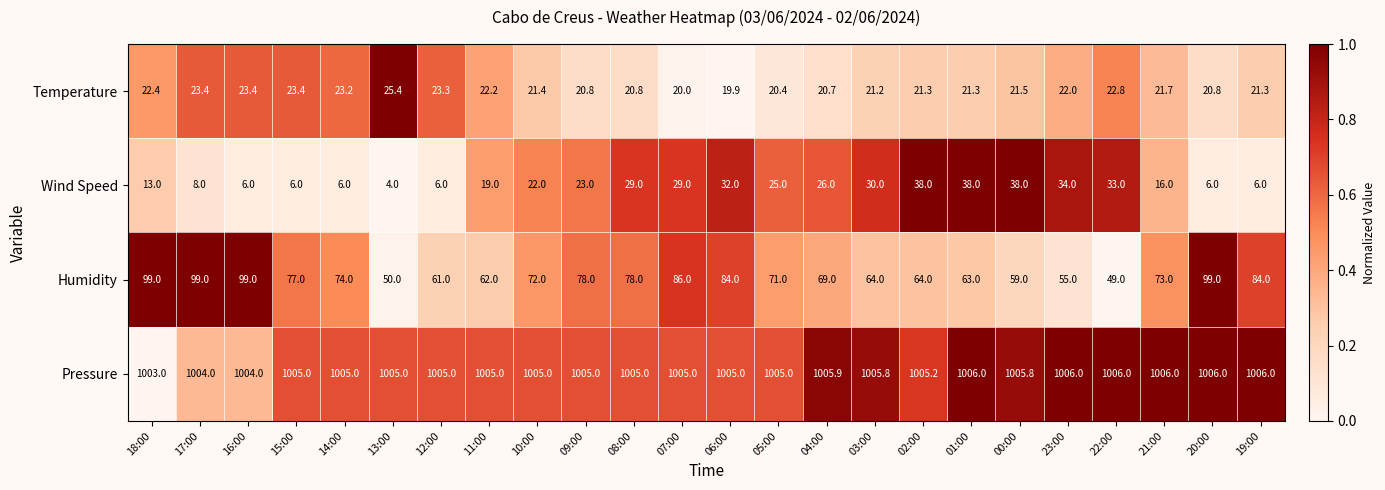

Which series has the largest range (max minus min)?

Humidity